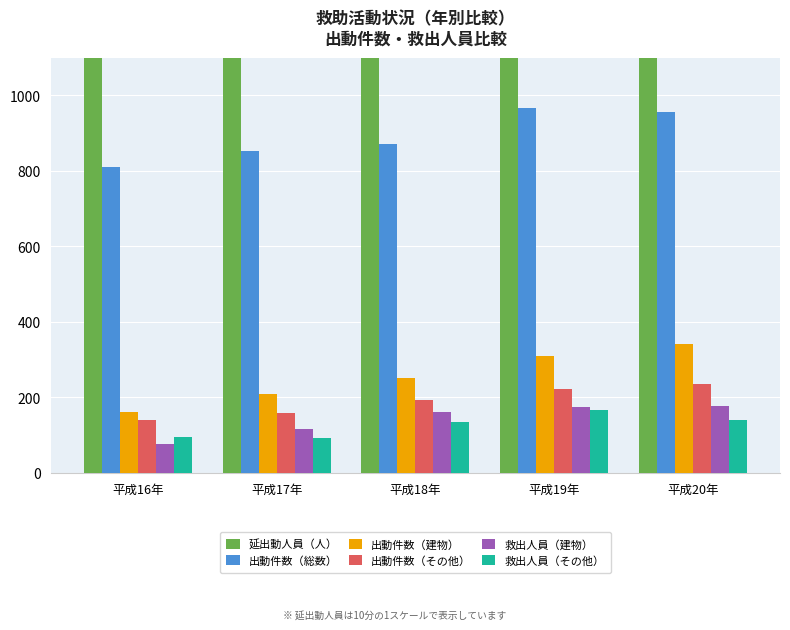

At which category is the sum across all series the highest?

平成19年